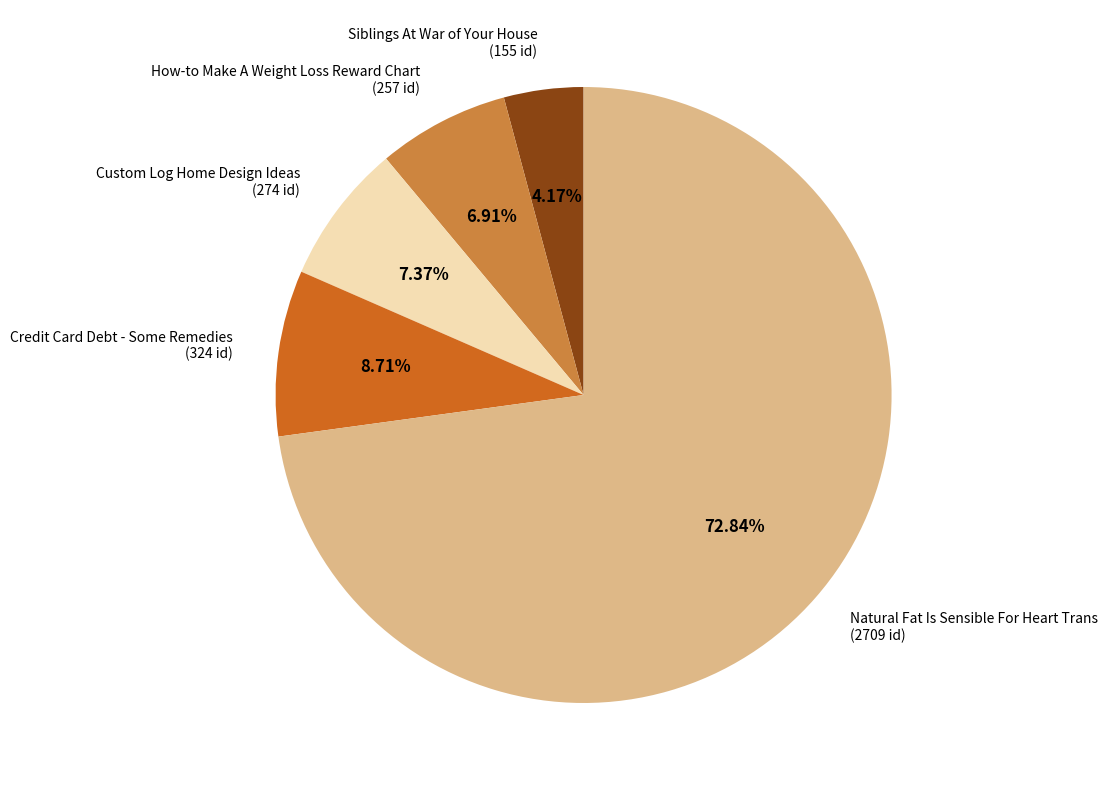

Is there any slice that represents more than half of the pie?

Yes